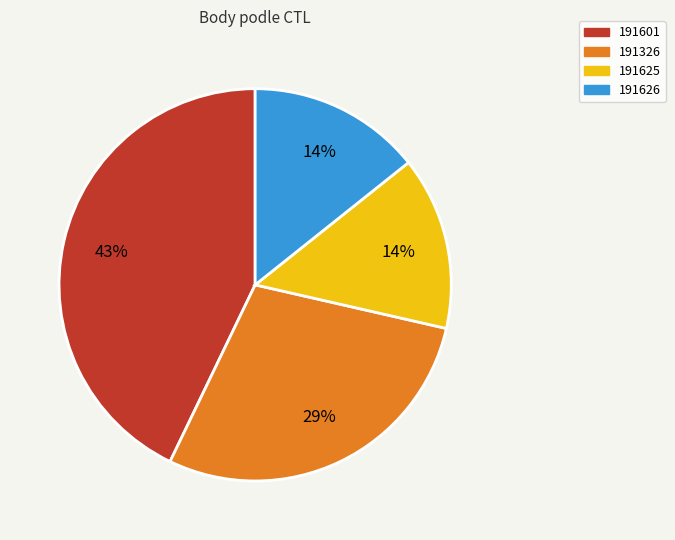

What is the largest slice in the pie chart?

191601